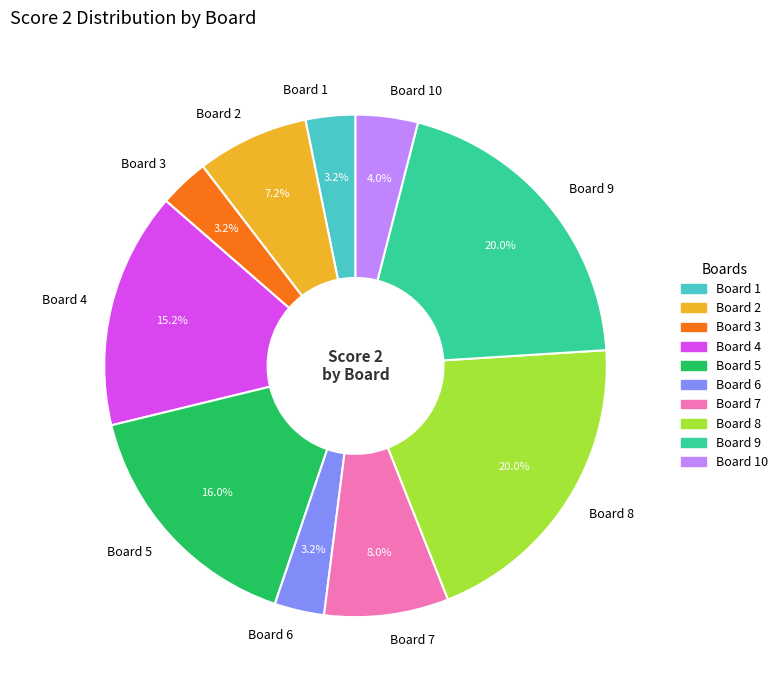

True or false: Board 9 accounts for 20% of the total.

True